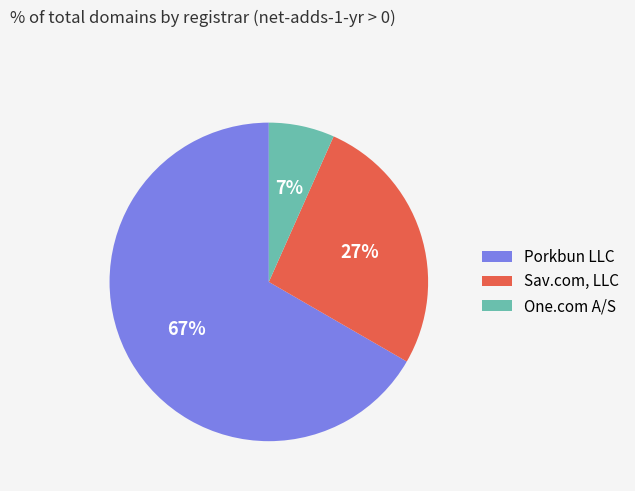

To the nearest percent, what is the difference between the Sav.com, LLC and One.com A/S slice percentages?

20%